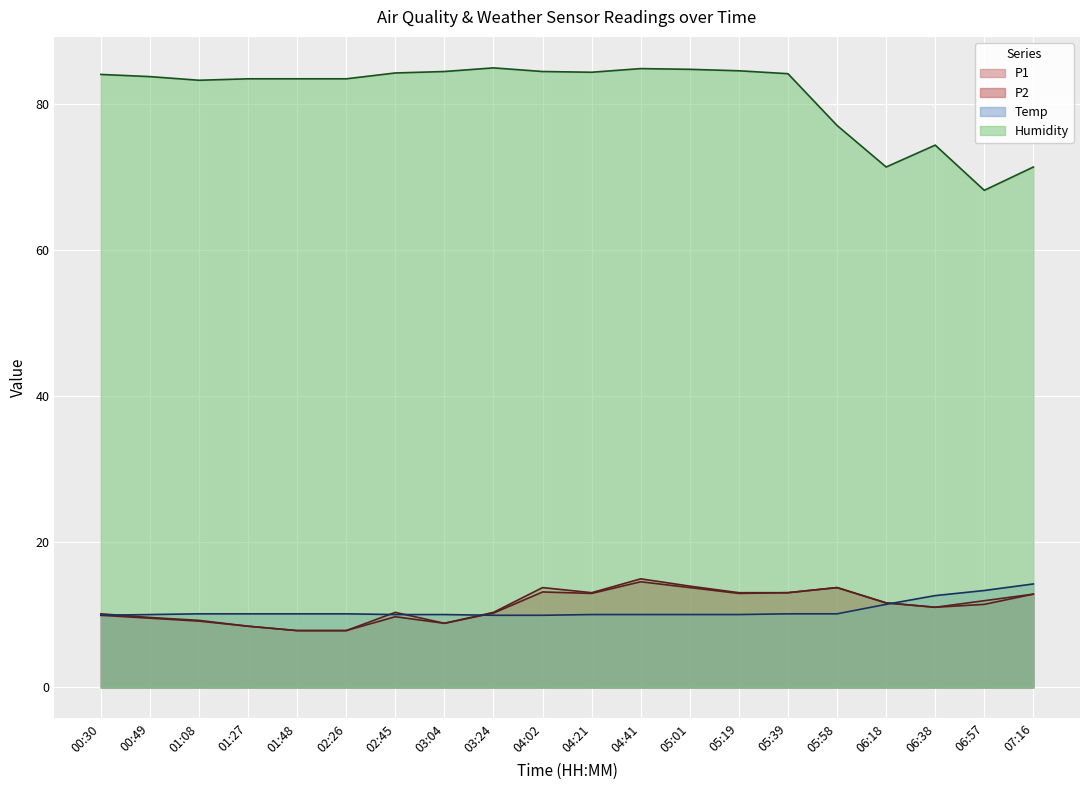

Reading left to right, transcribe all the data shown in this chart.

P1: 10.1	9.6	9.2	8.4	7.8	7.8	10.3	8.8	10.3	13.7	13.0	14.9	13.9	13.0	13.0	13.7	11.6	11.0	11.9	12.8
P2: 9.9	9.5	9.1	8.4	7.8	7.8	9.7	8.8	10.2	13.1	12.9	14.5	13.7	12.9	13.0	13.7	11.6	11.0	11.4	12.8
Temp: 9.9	10.0	10.1	10.1	10.1	10.1	10.0	10.0	9.9	9.9	10.0	10.0	10.0	10.0	10.1	10.1	11.4	12.6	13.3	14.2
Humidity: 84.1	83.8	83.3	83.5	83.5	83.5	84.3	84.5	85.0	84.5	84.4	84.9	84.8	84.6	84.2	77.1	71.4	74.4	68.2	71.4